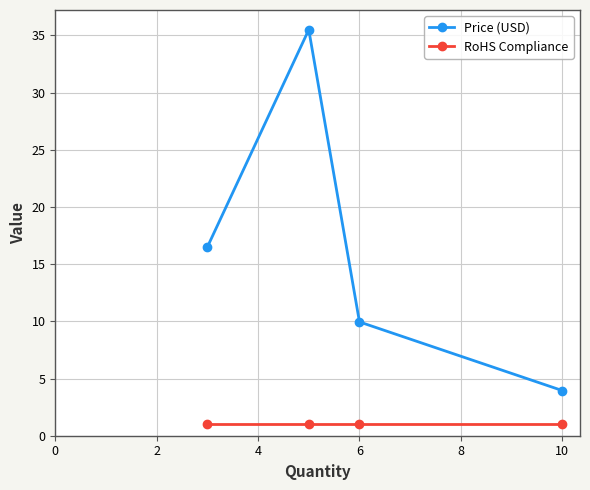

At how many categories does at least one series exceed 3?

4